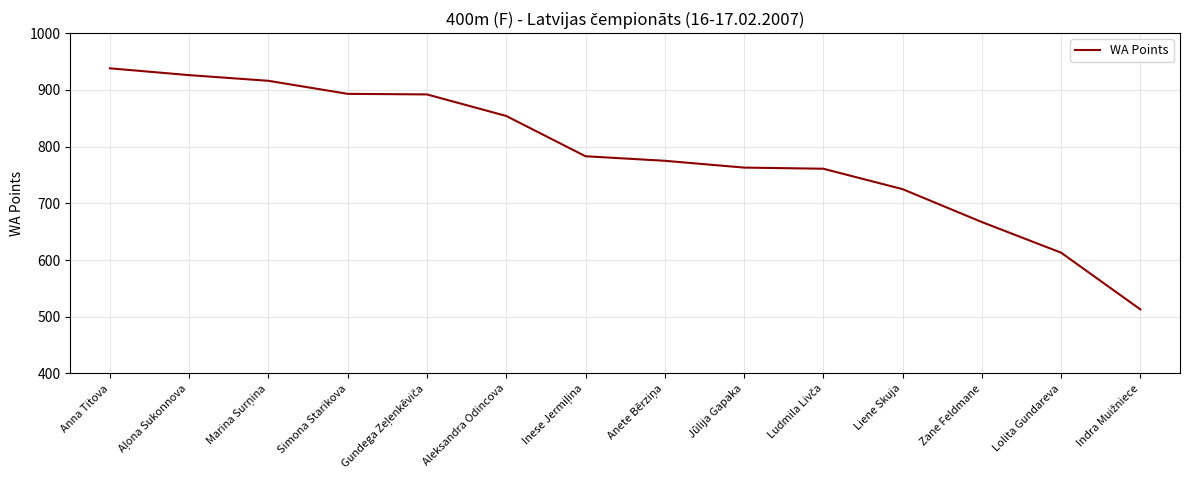

What is the greatest value displayed?

938